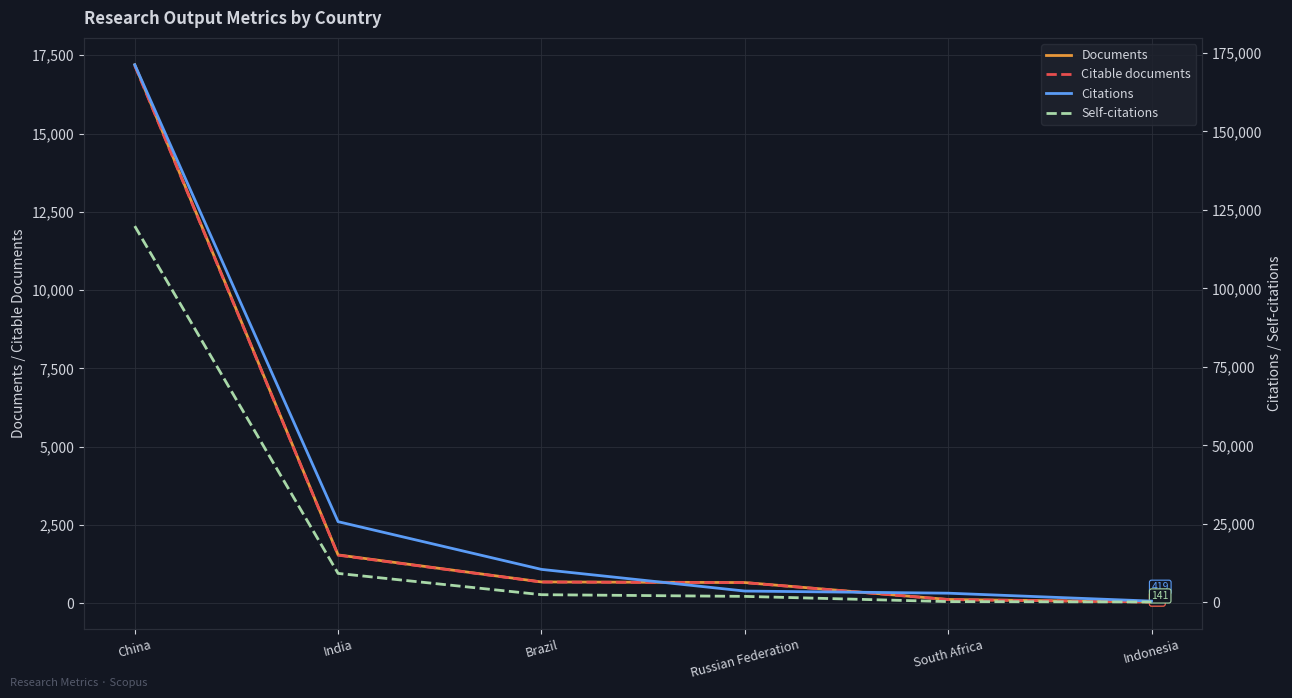

What is the total value across all series at South Africa?

3442